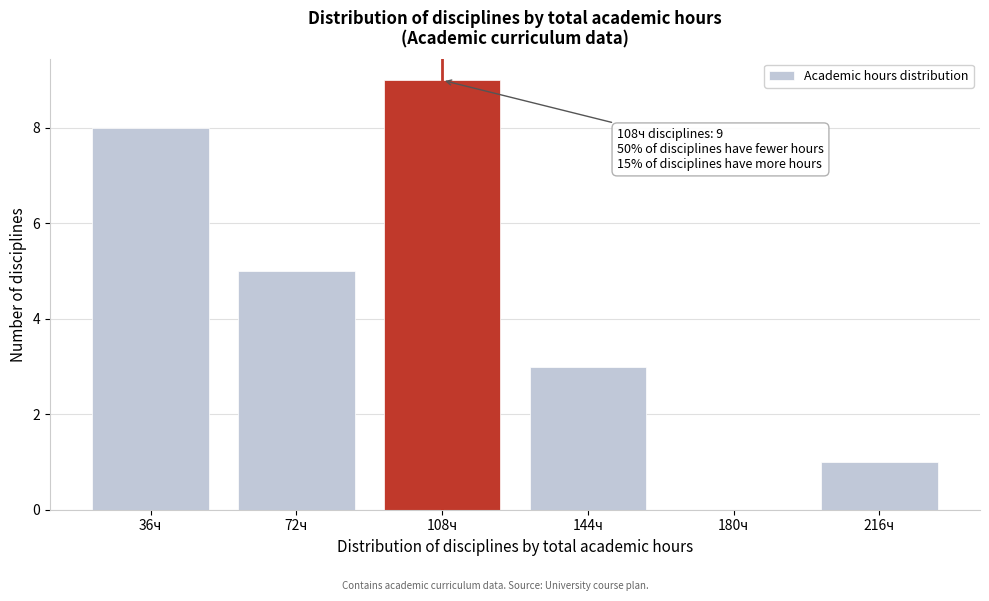

Reading right to left, extract all data points from this chart.

216ч=1	180ч=0	144ч=3	108ч=9	72ч=5	36ч=8